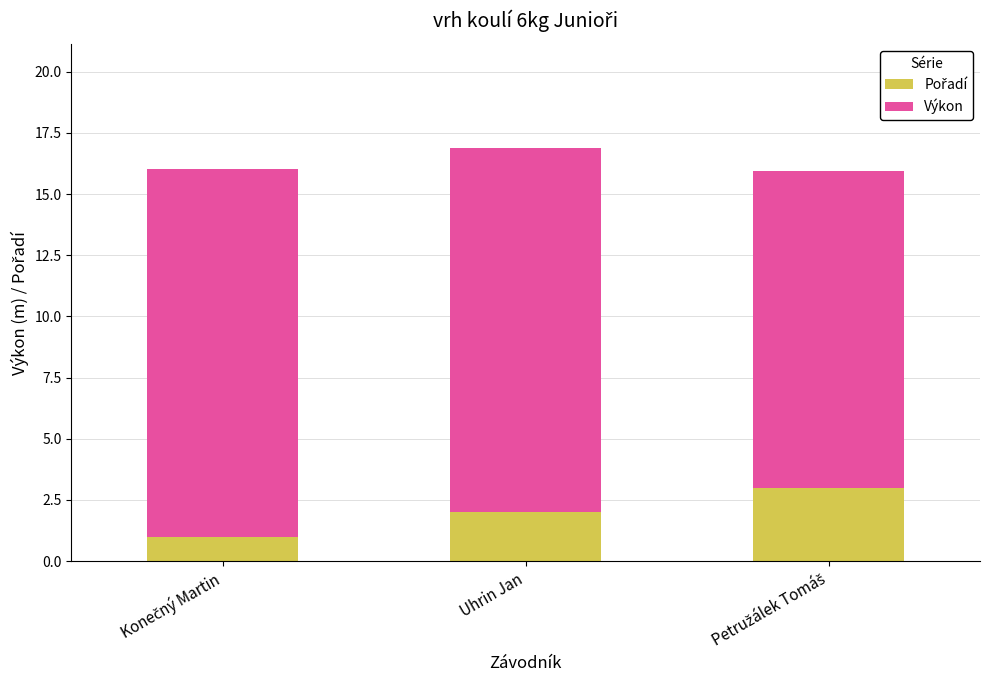

Does the chart contain any negative values?

No